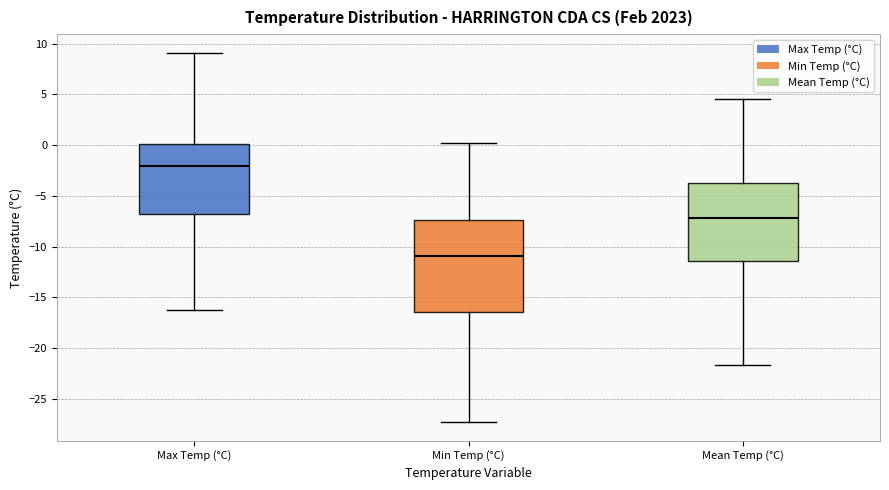

Which box is the tallest, from its lower edge to its upper edge?

Min Temp (°C)